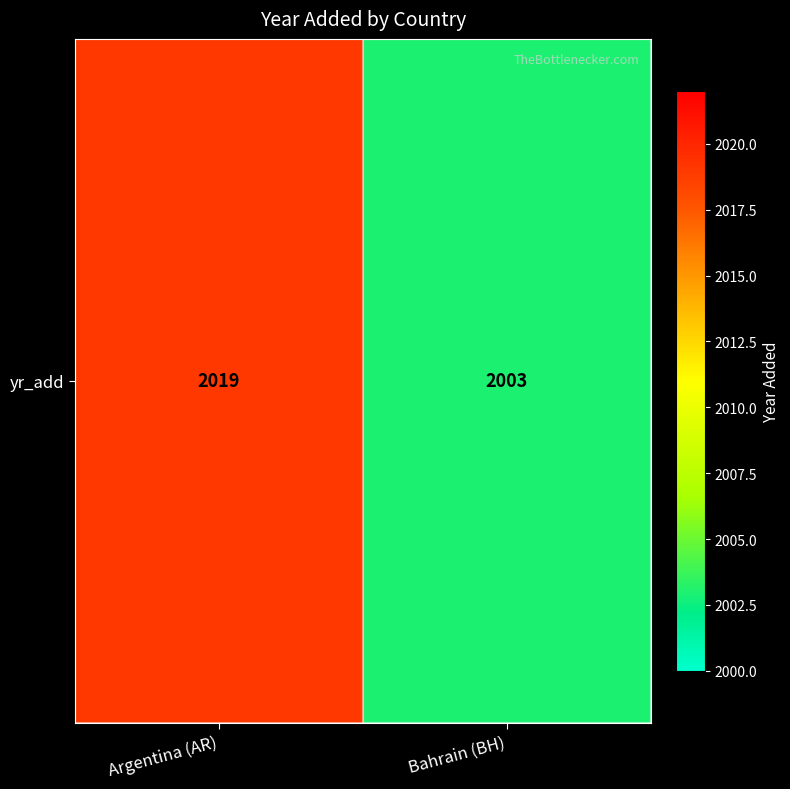

How many data points does each series have?

2